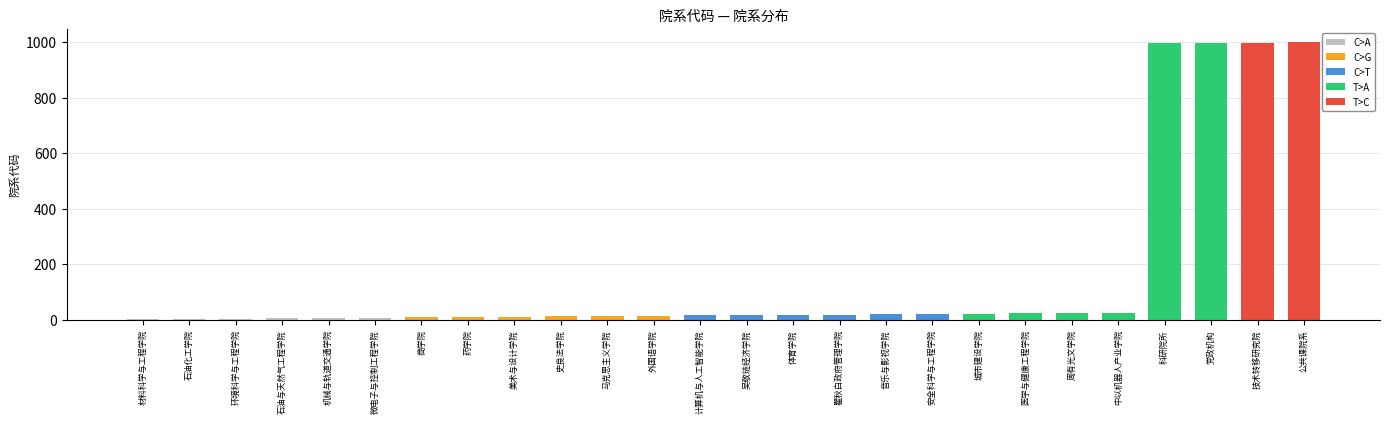

What is the label of the 12th bar from the right?

体育学院